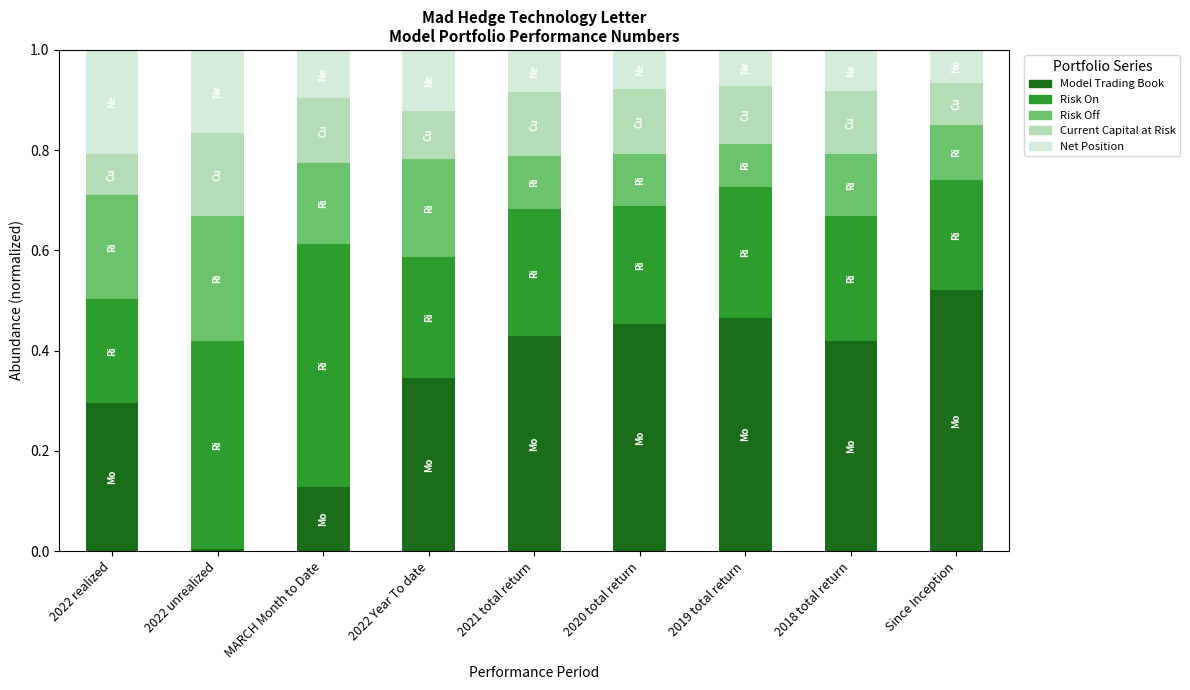

Which category has the lowest value in the Model Trading Book series?

2022 unrealized